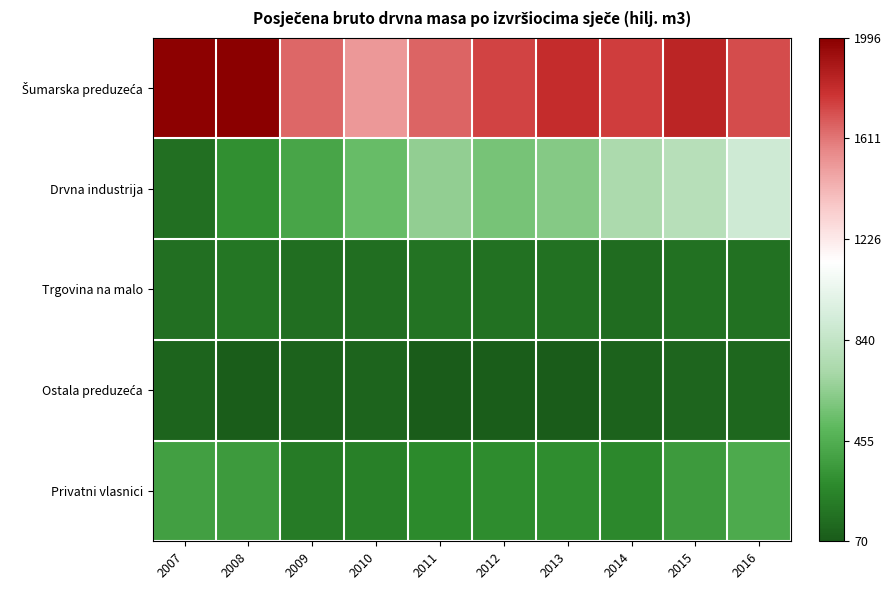

Which has a higher value, 2012 or 2014?

2014